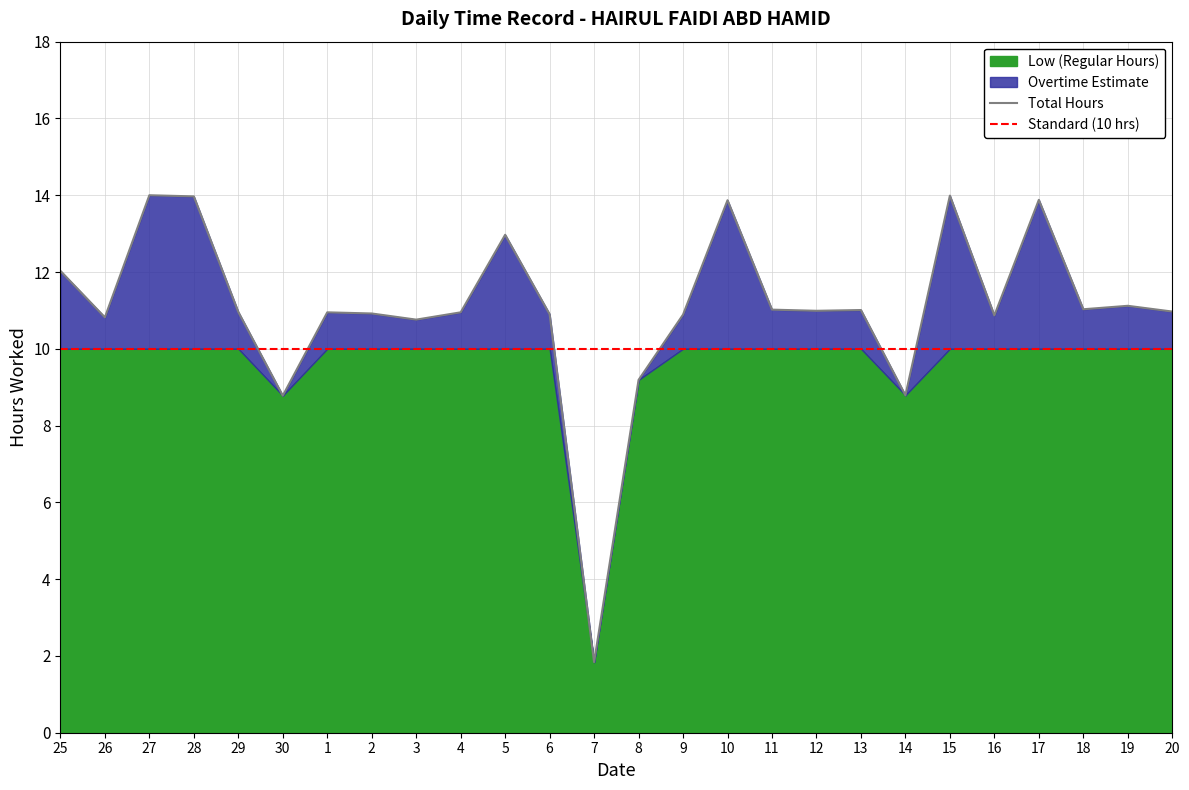

Reading left to right, transcribe all the data shown in this chart.

25=12.0	26=10.8	27=14.0	28=14.0	29=11.0	30=8.8	1=10.9	2=10.9	3=10.8	4=10.9	5=13.0	6=10.9	7=1.8	8=9.2	9=10.9	10=13.9	11=11.0	12=11.0	13=11.0	14=8.8	15=14.0	16=10.9	17=13.9	18=11.0	19=11.1	20=11.0